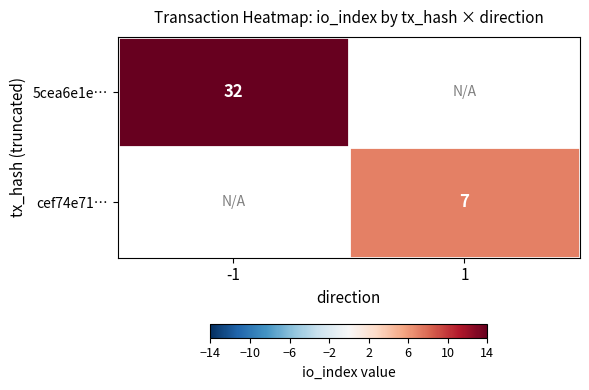

Is the value of 5cea6e1e… at -1 greater than the value of cef74e71… at 1?

Yes